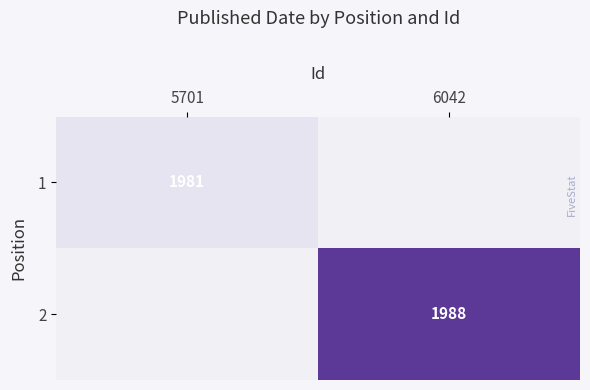

Is it true that 2 equals 1988 at 6042?

True